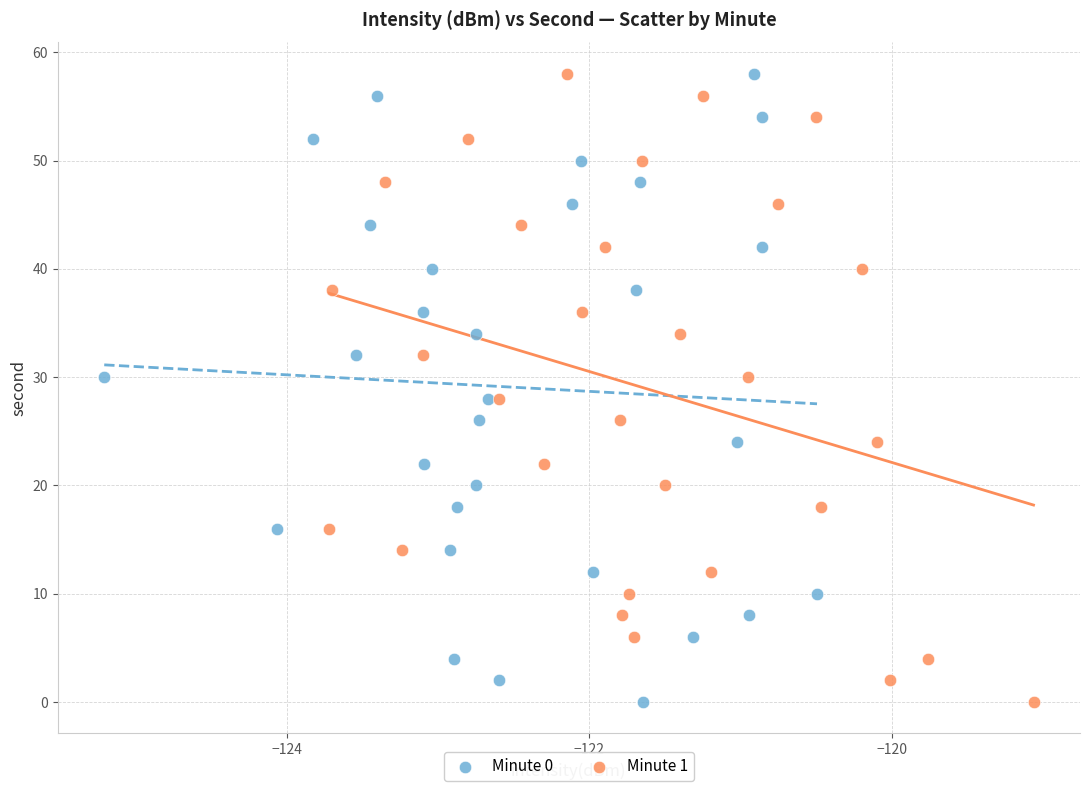

What are all the series names shown in the legend?

Minute 0, Minute 1